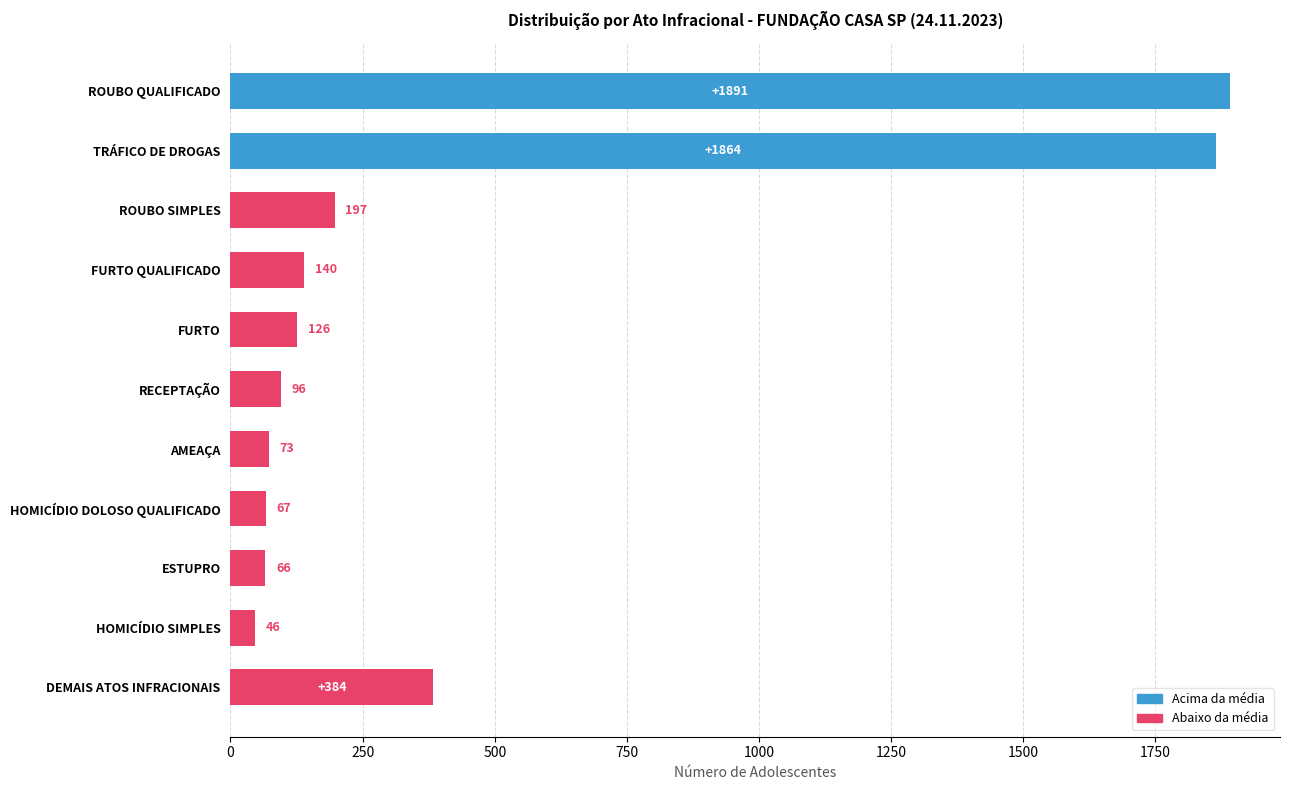

List the labels in order of value, largest first.

ROUBO QUALIFICADO, TRÁFICO DE DROGAS, DEMAIS ATOS INFRACIONAIS, ROUBO SIMPLES, FURTO QUALIFICADO, FURTO, RECEPTAÇÃO, AMEAÇA, HOMICÍDIO DOLOSO QUALIFICADO, ESTUPRO, HOMICÍDIO SIMPLES